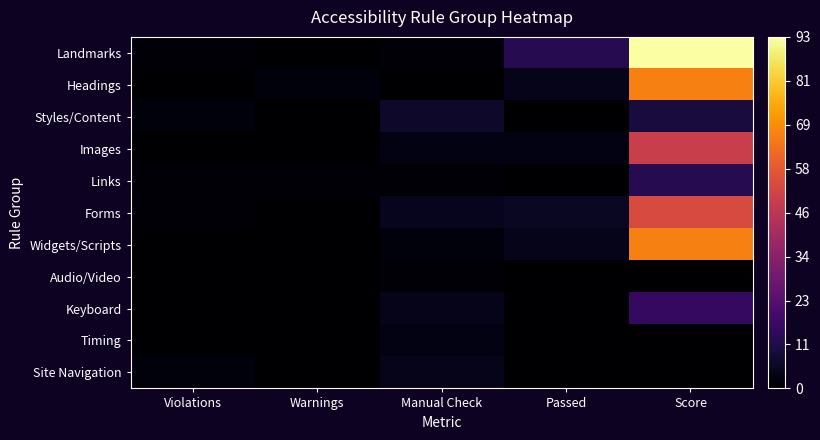

At Score, list the series in order from largest to smallest.

Landmarks, Headings, Widgets/Scripts, Forms, Images, Keyboard, Links, Styles/Content, Audio/Video, Timing, Site Navigation